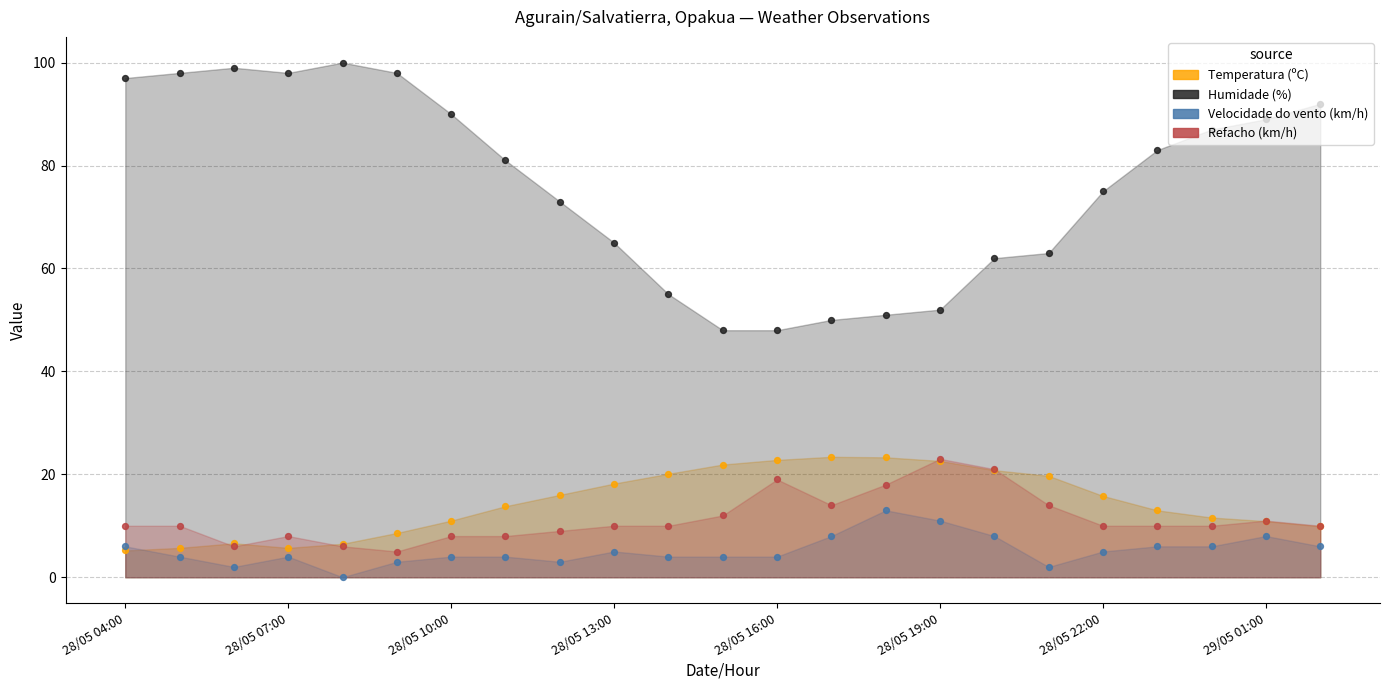

At which category is the sum across all series the highest?

29/05 01:00